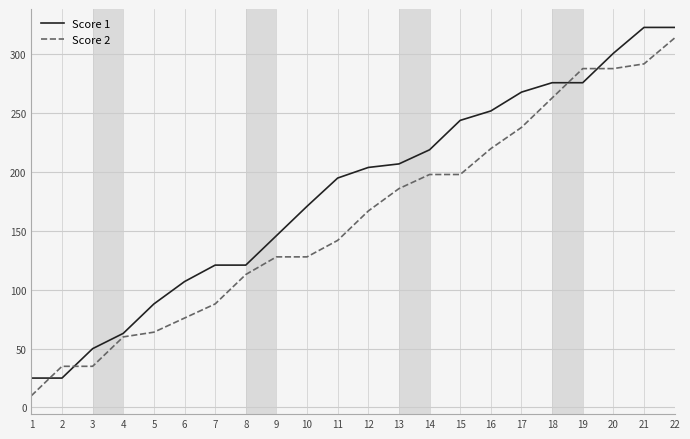

What is the sum of the Score 1 values at 21 and 8?

444